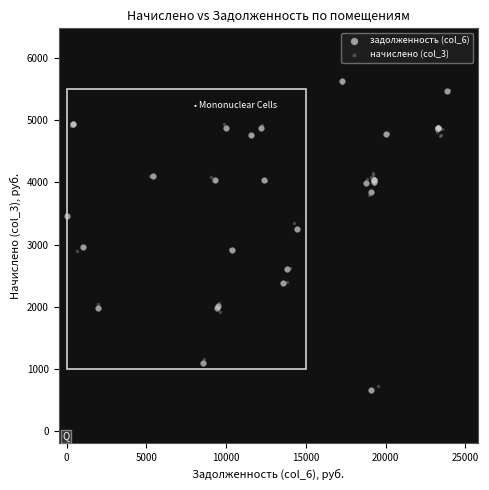

What are all the series names shown in the legend?

задолженность (col_6), начислено (col_3)